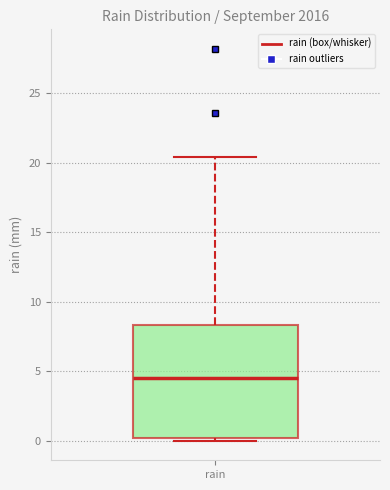

Where is the lower edge of the box for rain on the y-axis? The values are not printed on the chart, so give them approximately, as read against the axis.

0.0